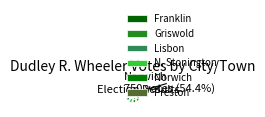

Rank the categories by value from highest to lowest.

Norwich, Griswold, N. Stonington, Preston, Lisbon, Franklin